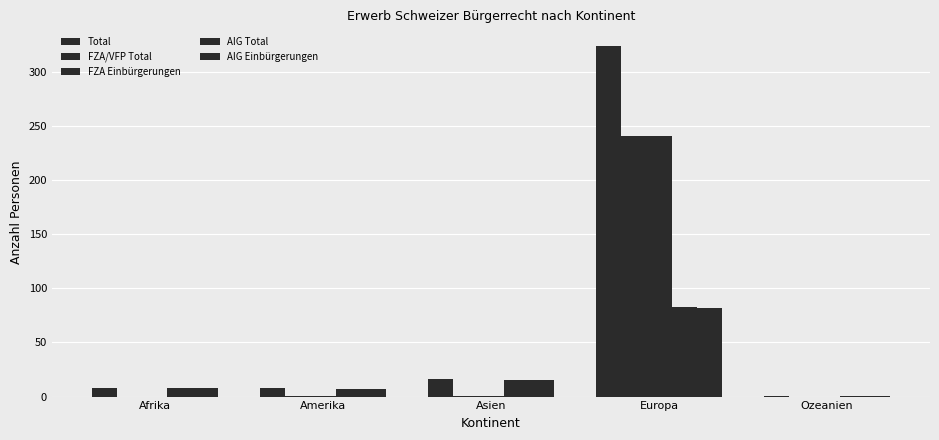

True or false: Total has a value of 27 at Asien.

False